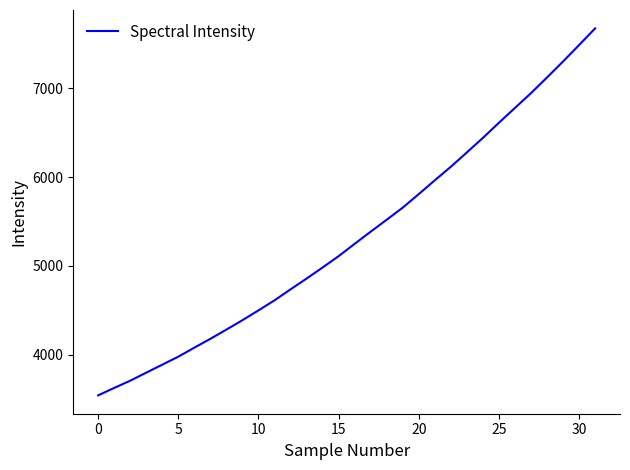

What is the difference between the maximum and minimum values?

4130.0